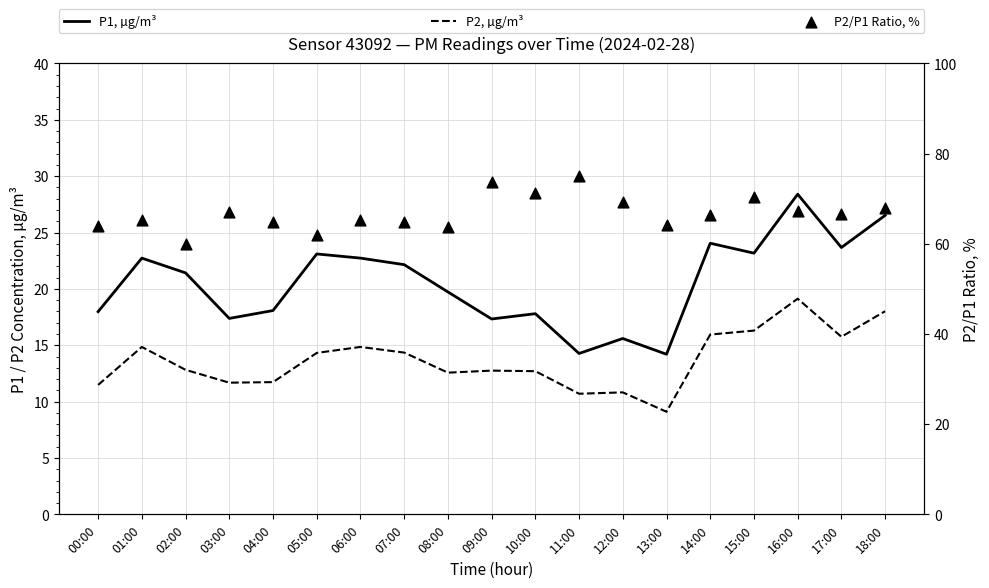

What is the total value across all series at 13:00?

87.4